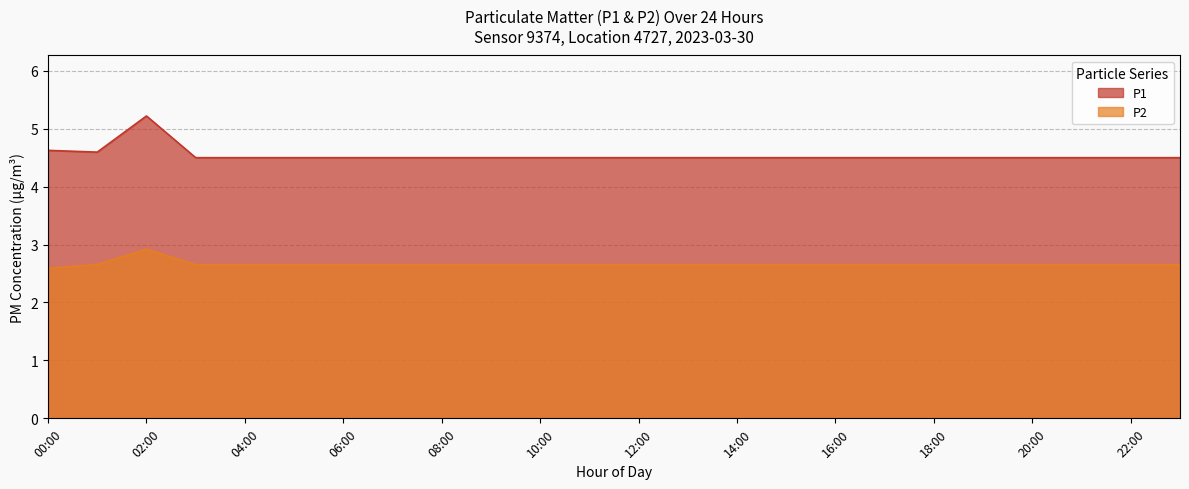

Rank the series by their average value, from highest to lowest.

P1, P2